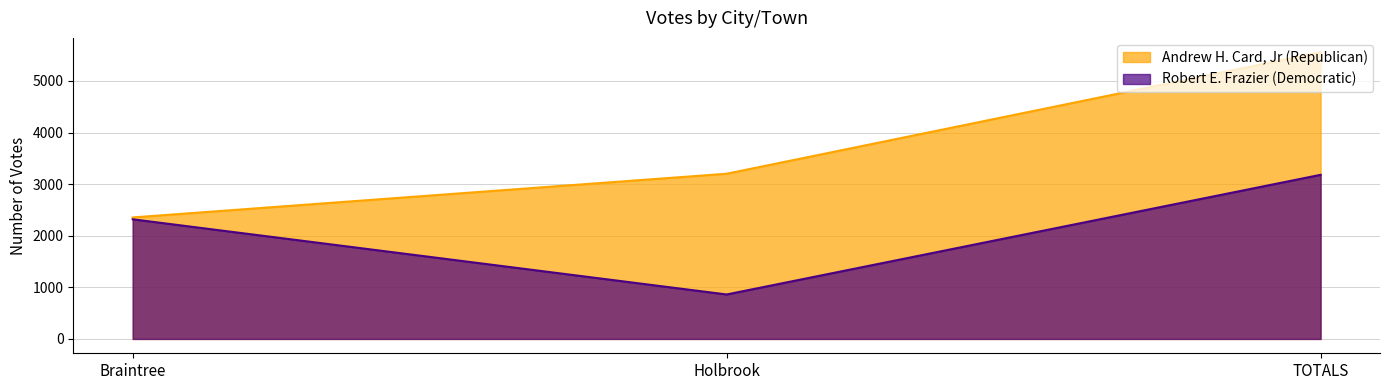

The value of Andrew H. Card, Jr (Republican) at TOTALS is 5557. True or false?

True